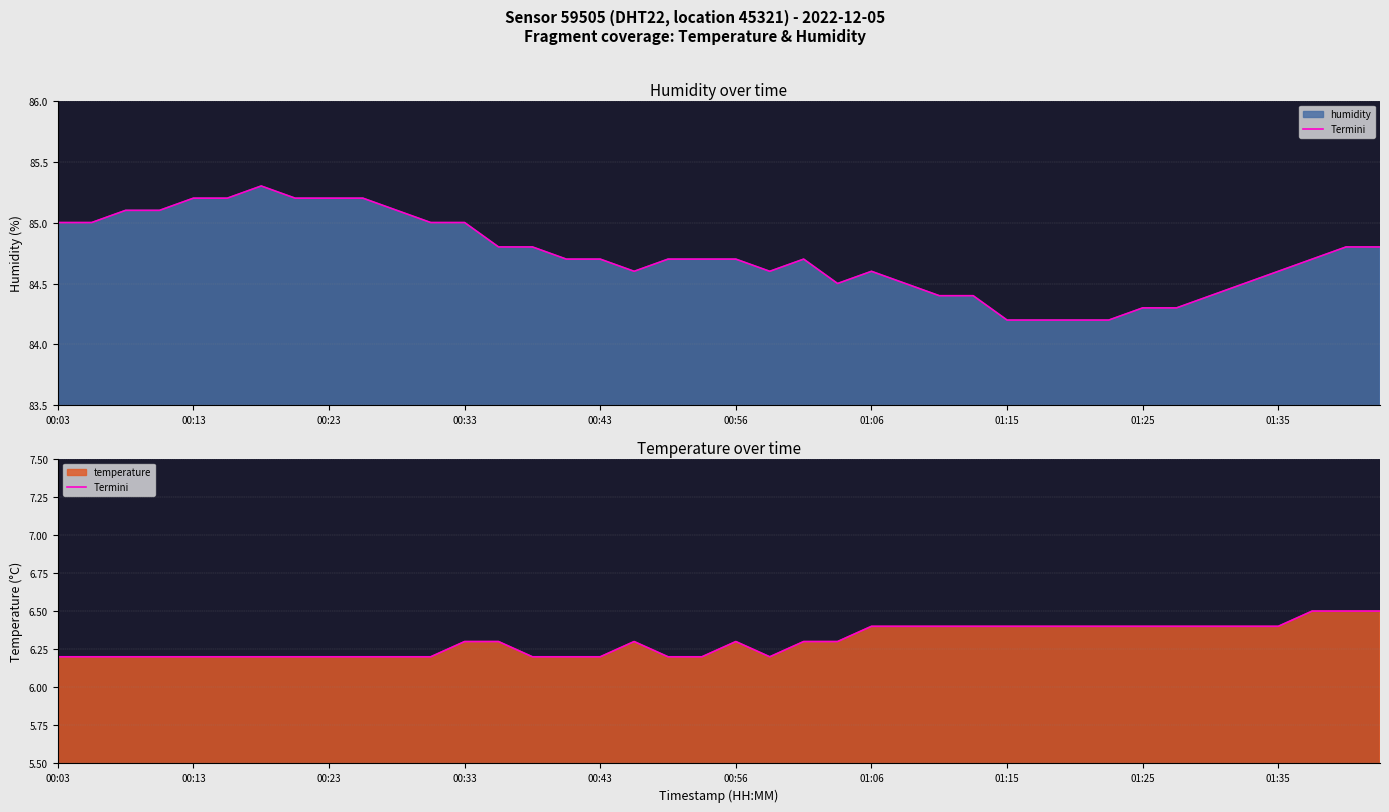

The chart shows a value of 11.1 at 01:06. True or false?

False